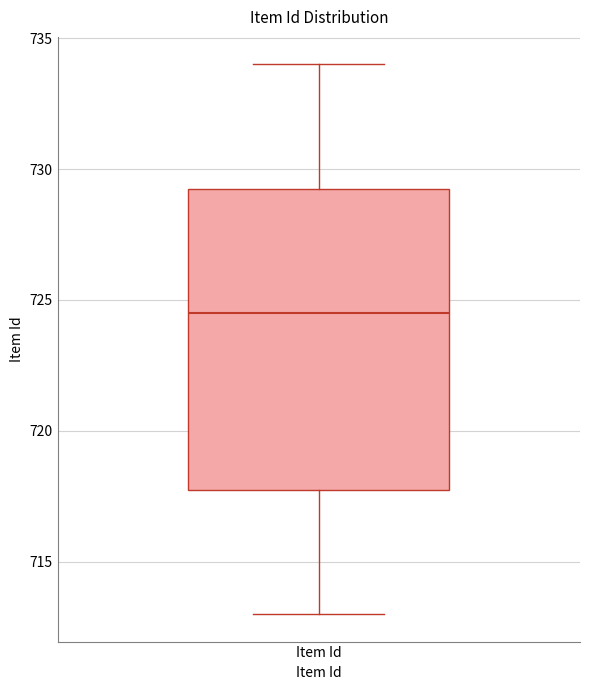

Transcribe this box plot: give where the median line is, the range the box spans, and where the two whiskers end, as read against the y-axis. The values are not printed on the chart, so give them approximately, as read against the axis.

median 724.5, box 718.0 to 729.5, whiskers 713.0 to 734.0